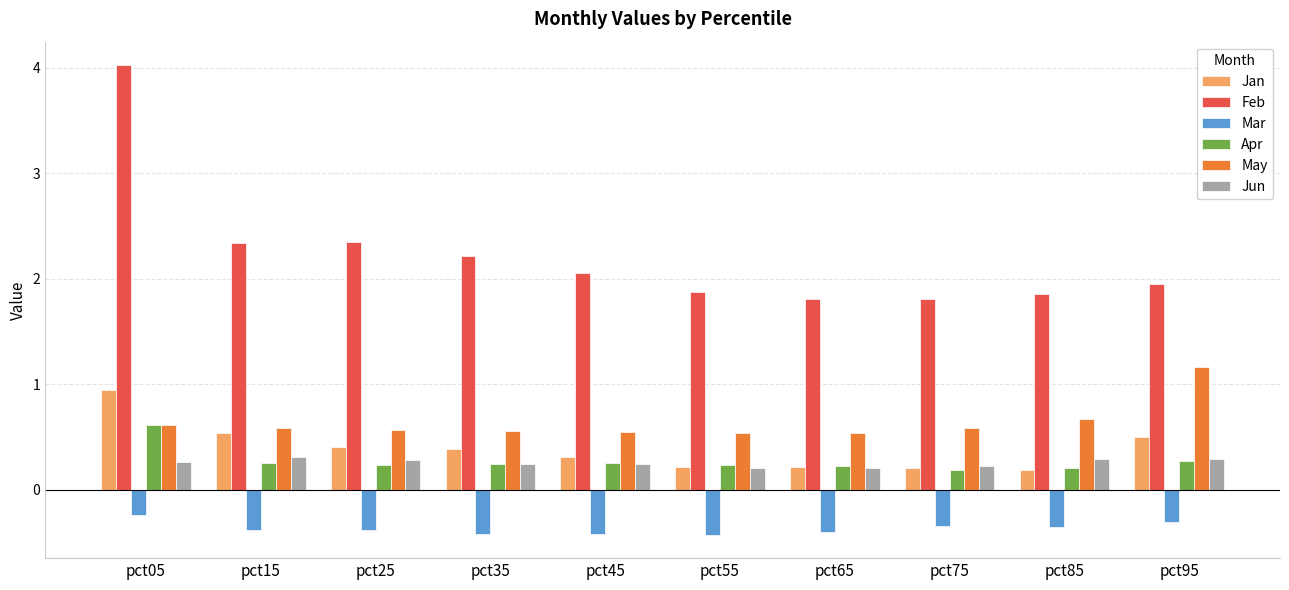

What is the greatest value displayed?

4.0